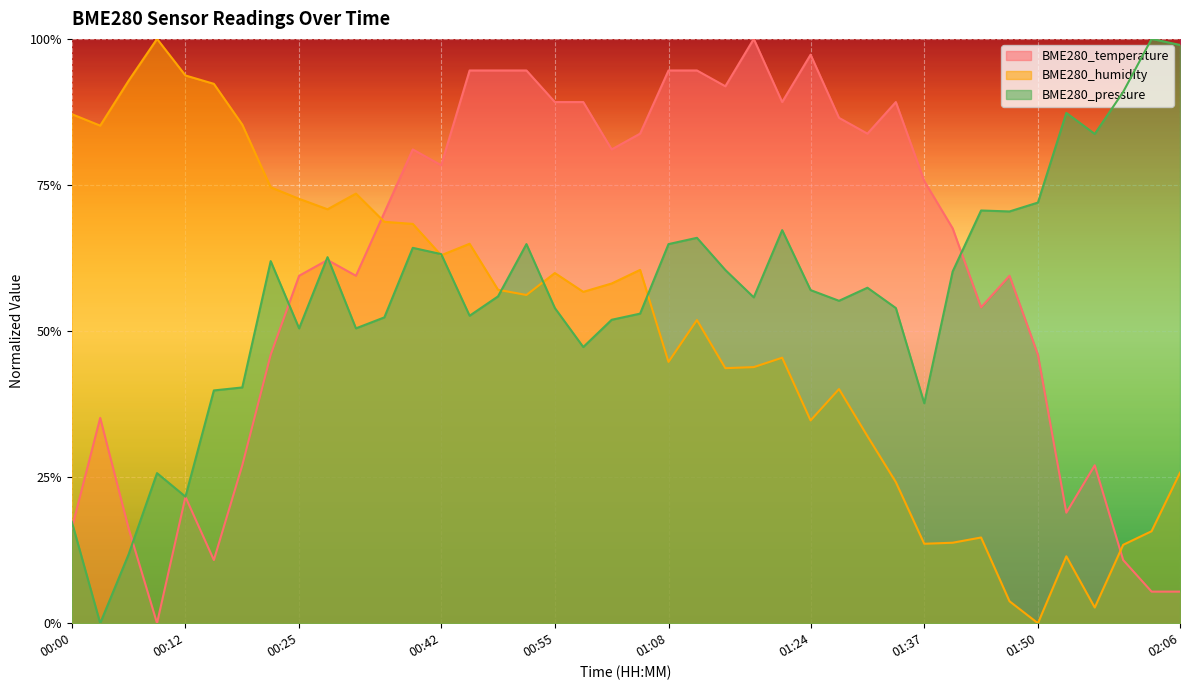

What is the label of the 17th point from the left?

00:52